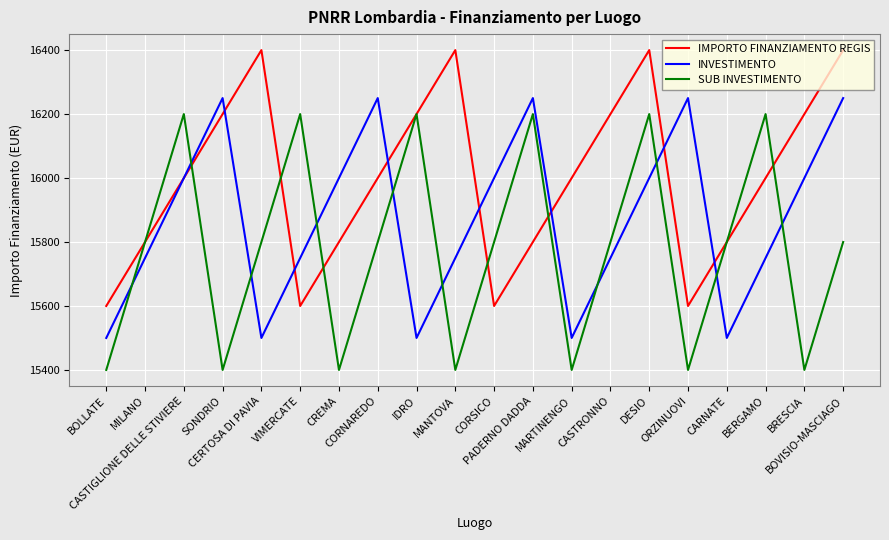

At which category is the sum across all series the highest?

DESIO